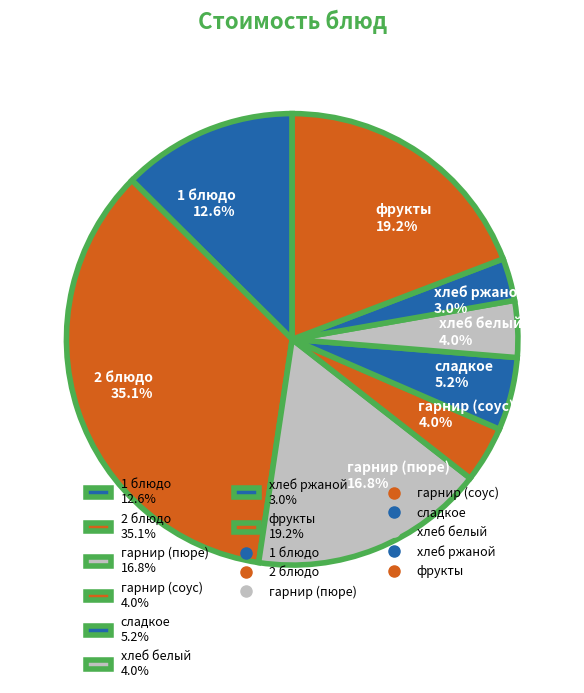

What portion of the pie excludes сладкое 5.2%?

94.8%